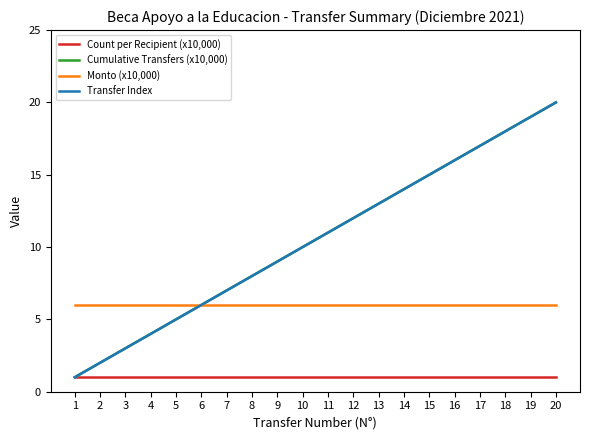

Reading left to right, list all the values displayed in this chart.

Count per Recipient (x10,000): 1=1	2=1	3=1	4=1	5=1	6=1	7=1	8=1	9=1	10=1	11=1	12=1	13=1	14=1	15=1	16=1	17=1	18=1	19=1	20=1
Cumulative Transfers (x10,000): 1=1	2=2	3=3	4=4	5=5	6=6	7=7	8=8	9=9	10=10	11=11	12=12	13=13	14=14	15=15	16=16	17=17	18=18	19=19	20=20
Monto (x10,000): 1=6	2=6	3=6	4=6	5=6	6=6	7=6	8=6	9=6	10=6	11=6	12=6	13=6	14=6	15=6	16=6	17=6	18=6	19=6	20=6
Transfer Index: 1=1	2=2	3=3	4=4	5=5	6=6	7=7	8=8	9=9	10=10	11=11	12=12	13=13	14=14	15=15	16=16	17=17	18=18	19=19	20=20